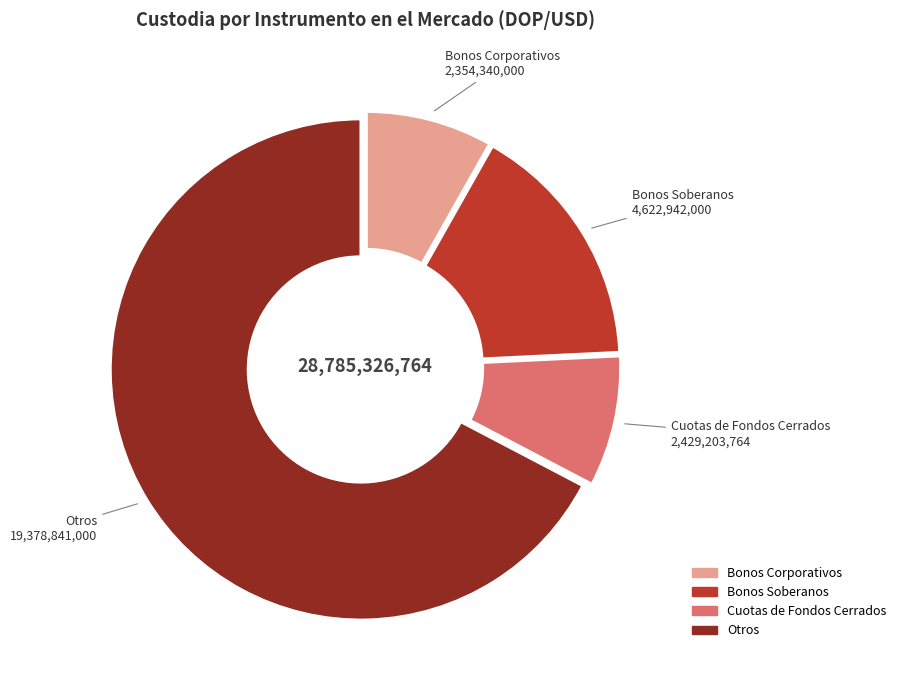

Do Cuotas de Fondos Cerrados and Otros together represent more than half of the pie?

Yes